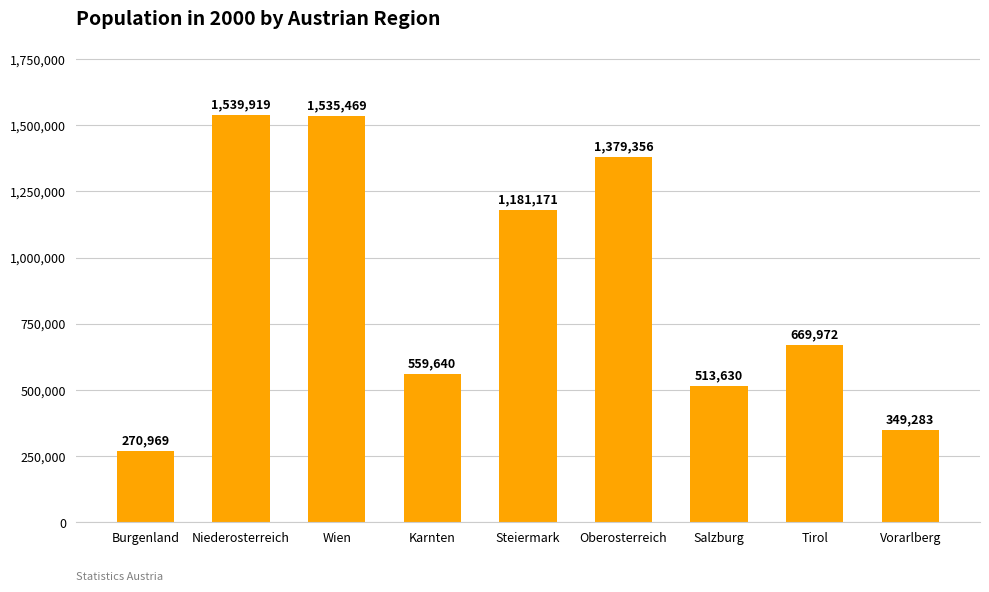

Is it true that the value at Salzburg is 513629.7?

True